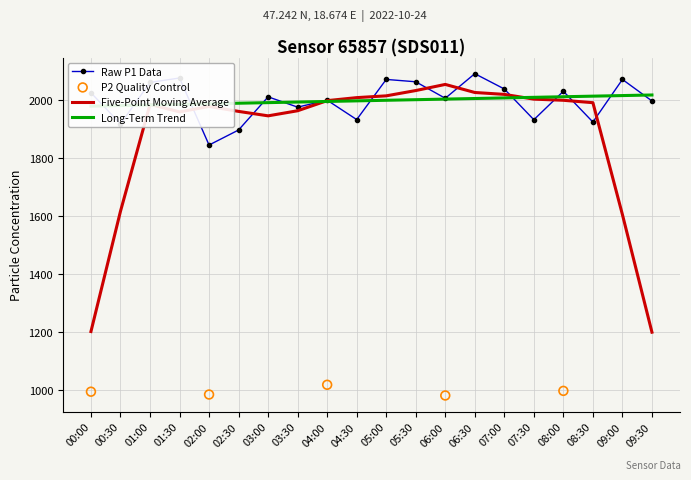

Is the value of P1 at 02:30 greater than the value of P2 at 09:30?

Yes